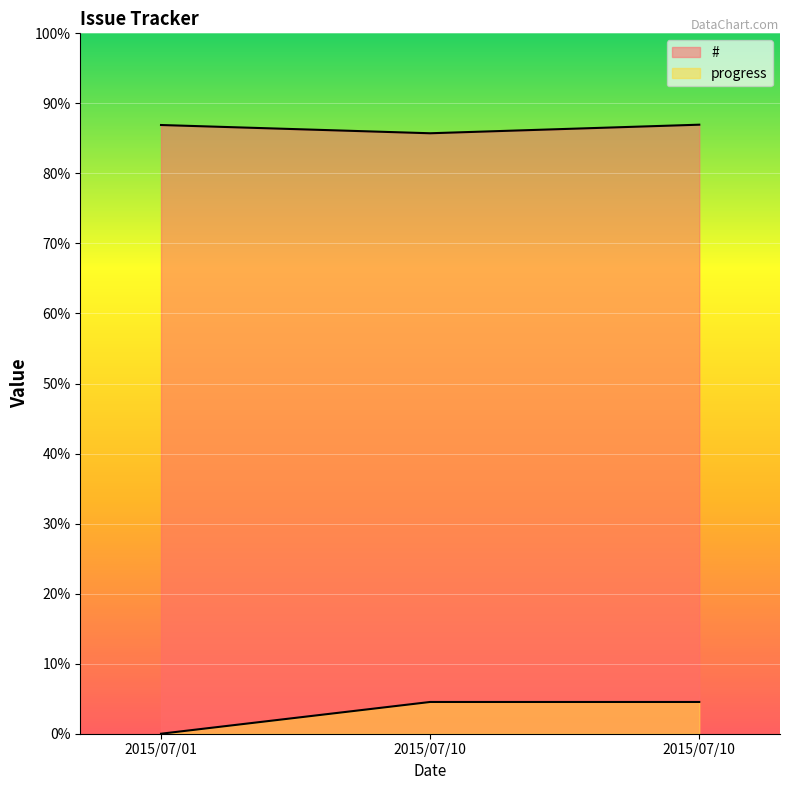

Rank the series at 2015/07/10 from lowest to highest value.

progress, #